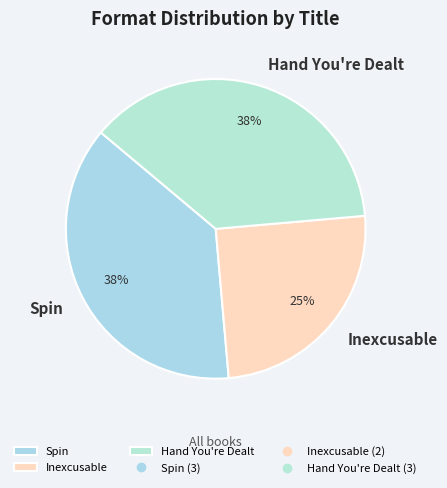

How many slices are in this pie chart?

3